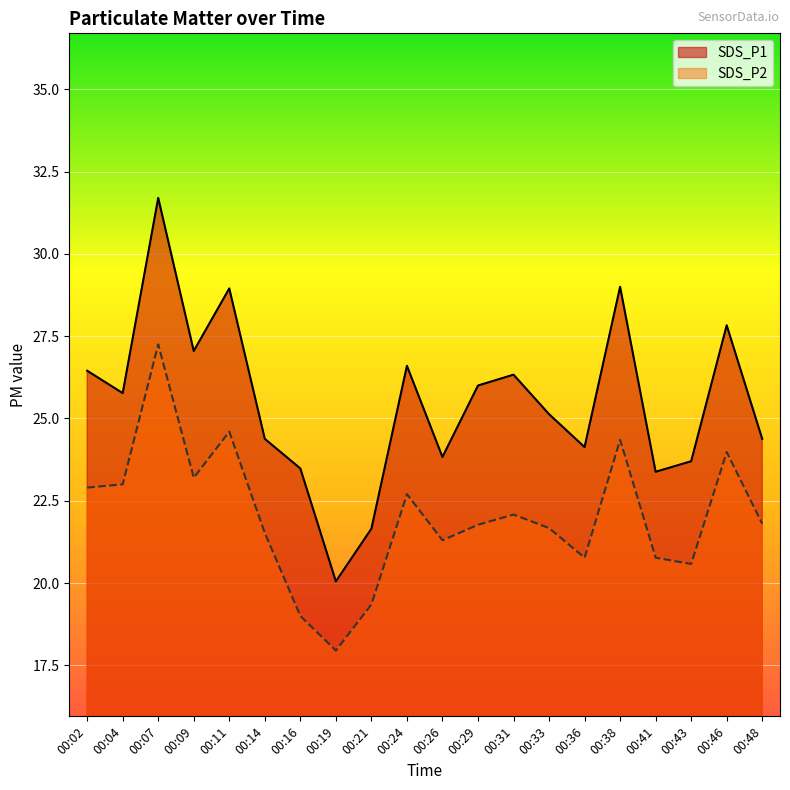

Rank the series at 00:21 from lowest to highest value.

SDS_P2, SDS_P1